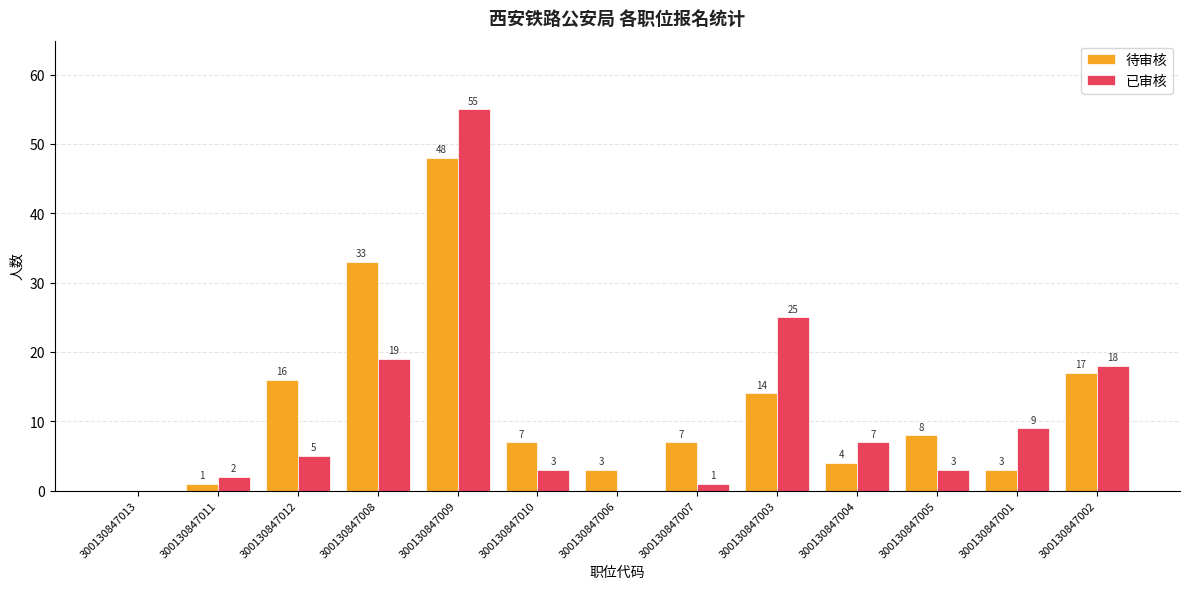

What is the highest value of the 已审核 series?

55